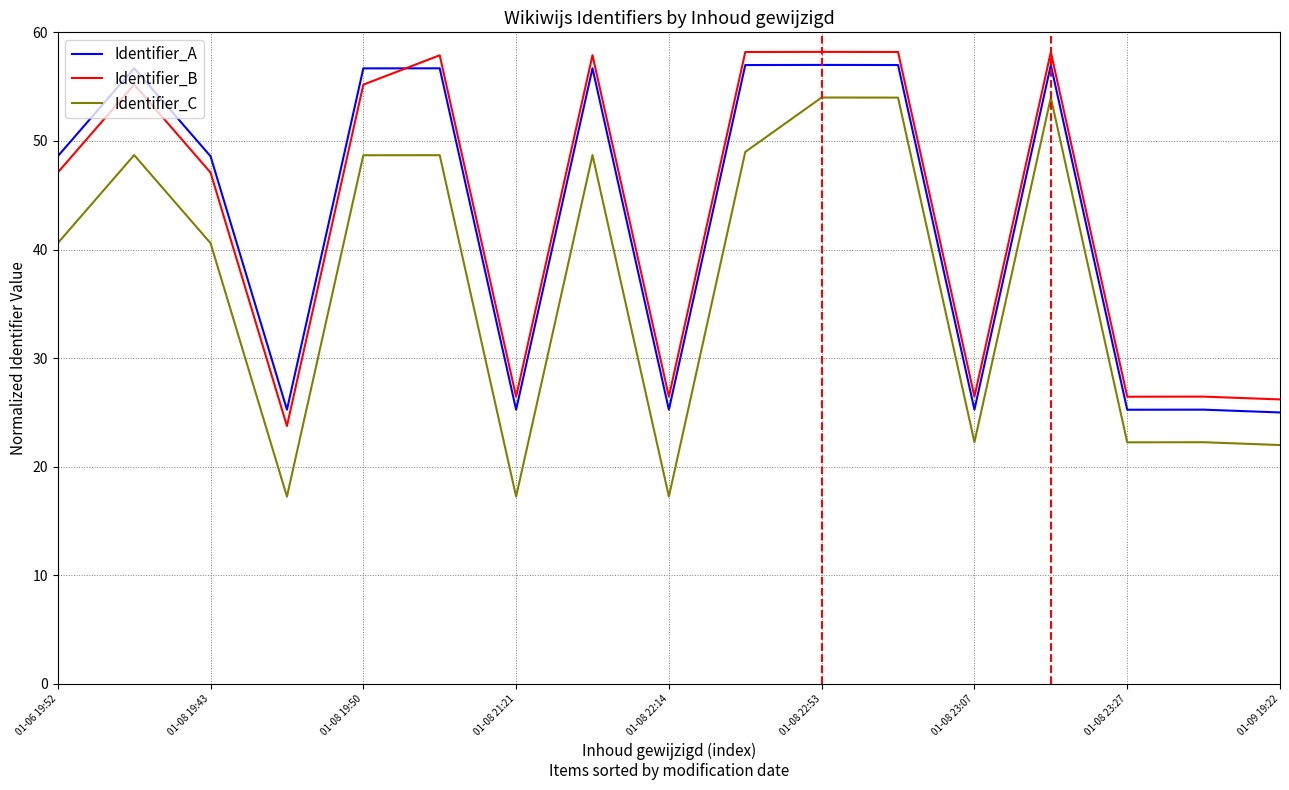

Reading left to right, what are all the values shown in this chart?

Identifier_A: 48.6	56.7	48.6	25.3	56.7	56.7	25.3	56.7	25.3	57.0	57.0	57.0	25.3	57.0	25.3	25.3	25.0
Identifier_B: 47.1	55.2	47.1	23.8	55.2	57.9	26.5	57.9	26.5	58.2	58.2	58.2	26.5	58.2	26.5	26.5	26.2
Identifier_C: 40.6	48.7	40.6	17.3	48.7	48.7	17.3	48.7	17.3	49.0	54.0	54.0	22.3	54.0	22.3	22.3	22.0